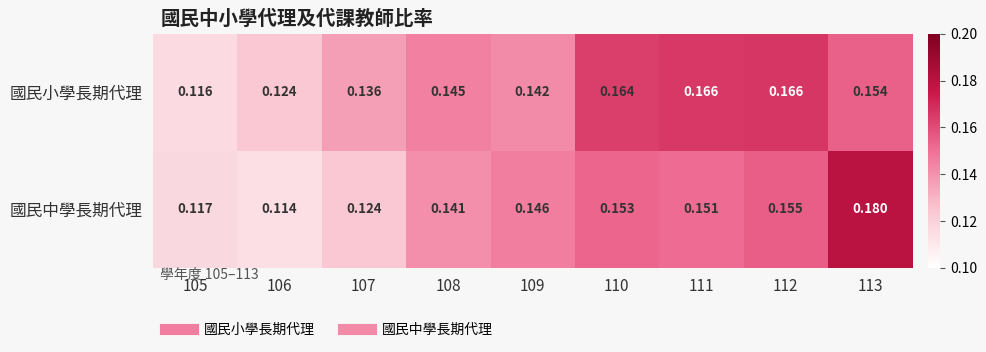

Rank the series at 108 from lowest to highest value.

國民中學長期代理, 國民小學長期代理